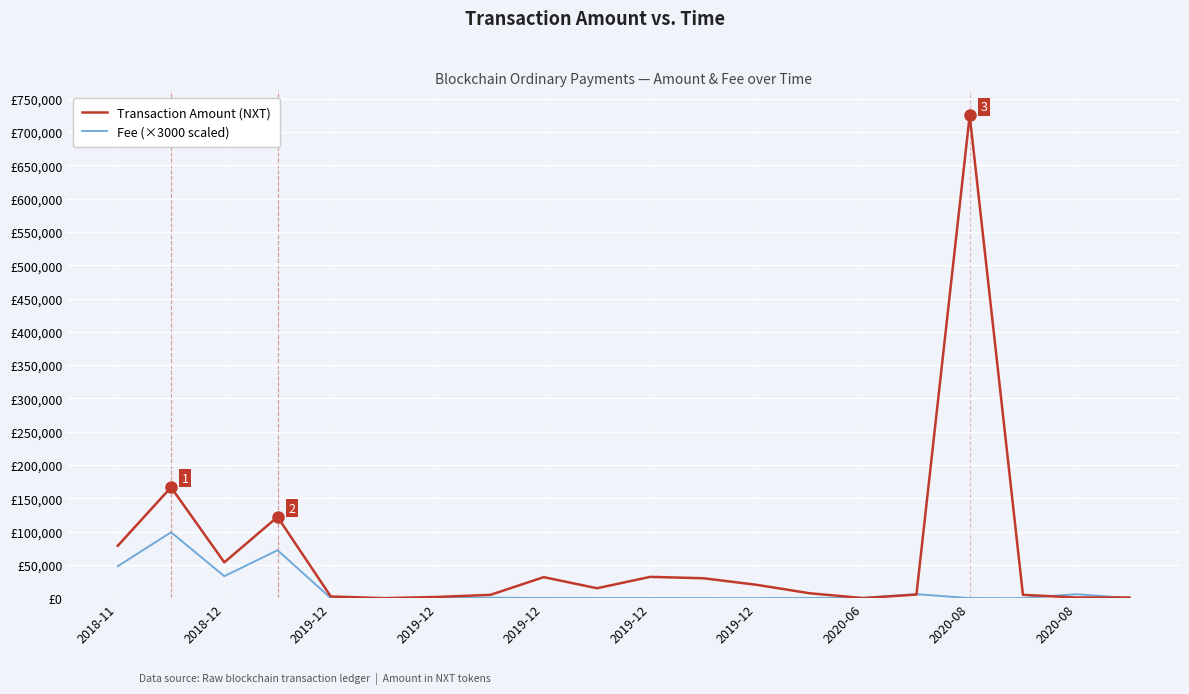

What are all the series names shown in the legend?

Transaction Amount (NXT), Fee (×3000 scaled)